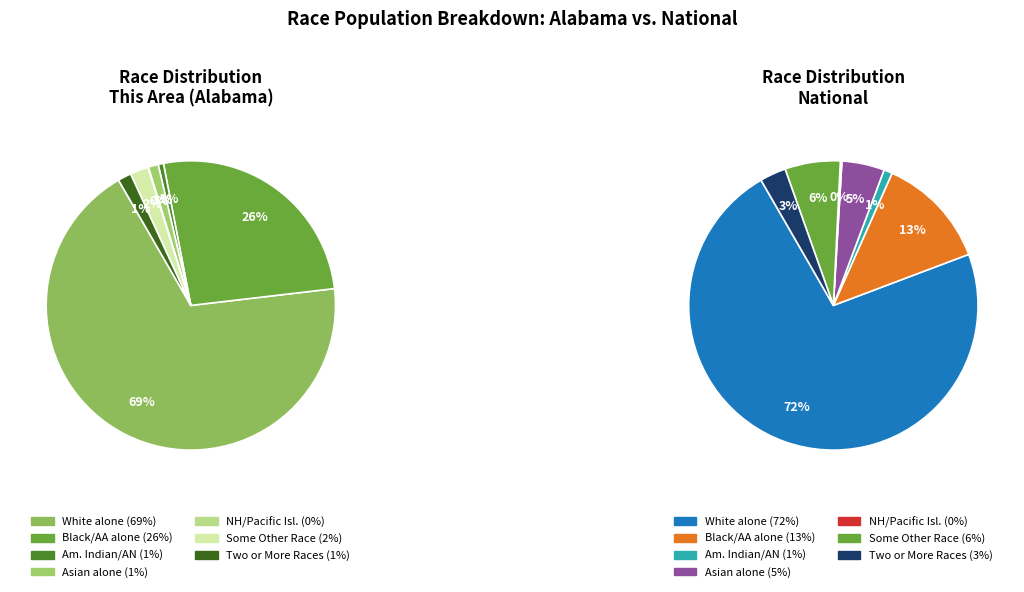

Count the number of slices in the pie.

7